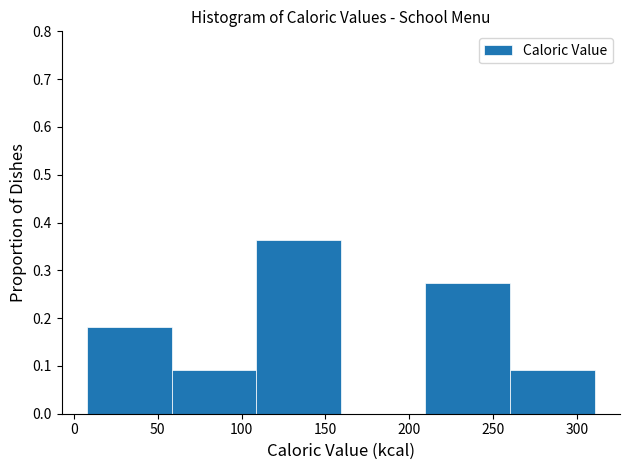

Reading left to right, transcribe this chart: for each bar, give the range it covers on the x-axis and its height. Neither the bar edges nor the heights are printed on the chart, so give them approximately, as read against the axes.

10 to 60: 0.18
60 to 110: 0.09
110 to 160: 0.36
160 to 210: 0
210 to 260: 0.27
260 to 310: 0.09